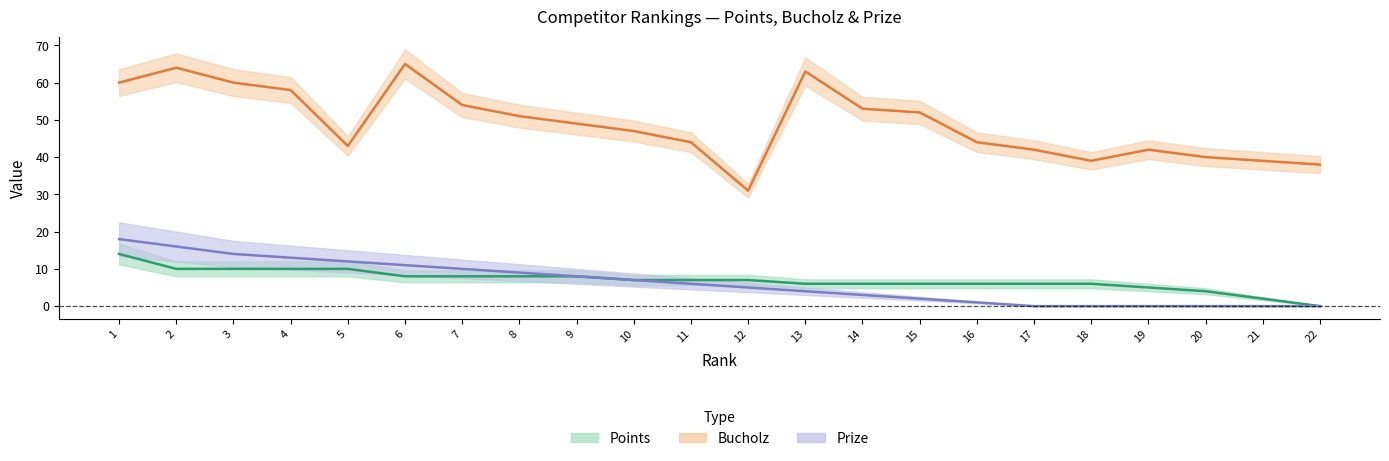

The value of Prize at 3 is 4. True or false?

False